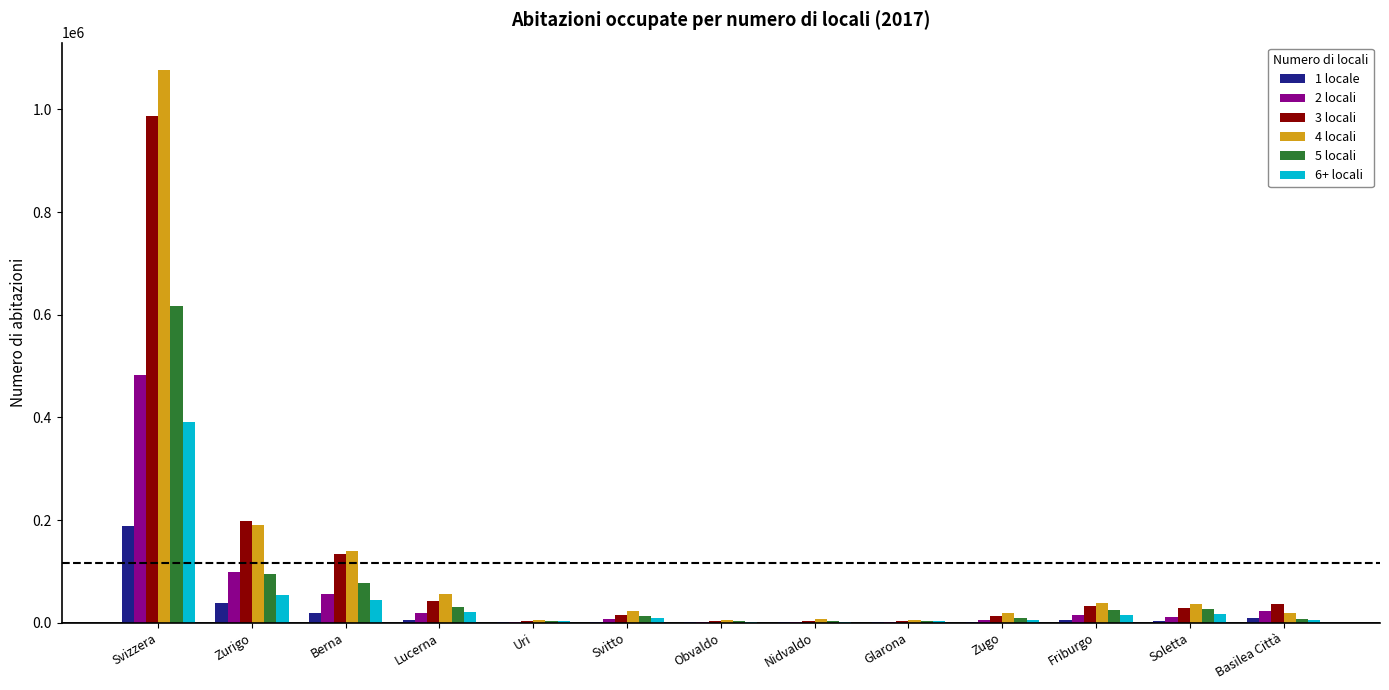

Is the value of 1 locale at Nidvaldo greater than the value of 3 locali at Lucerna?

No